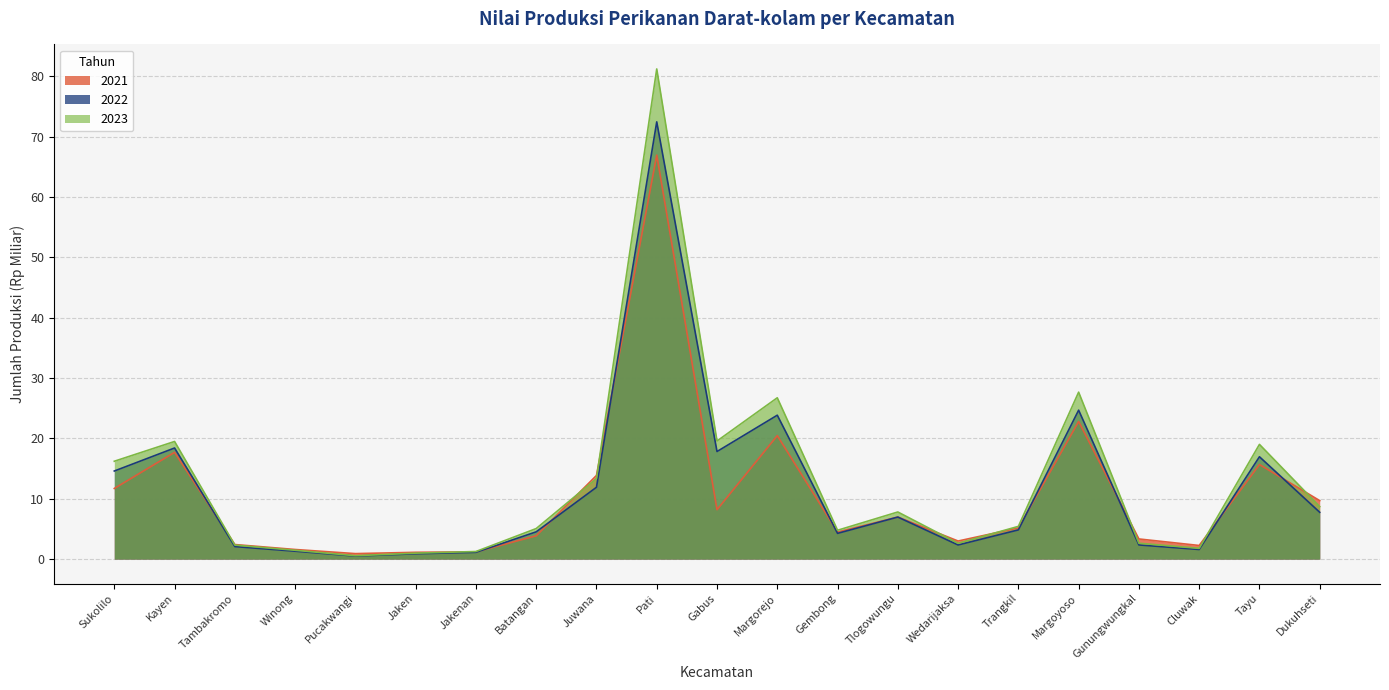

In 2023, how many points are lower than both neighbors (excluding endpoints)?

5